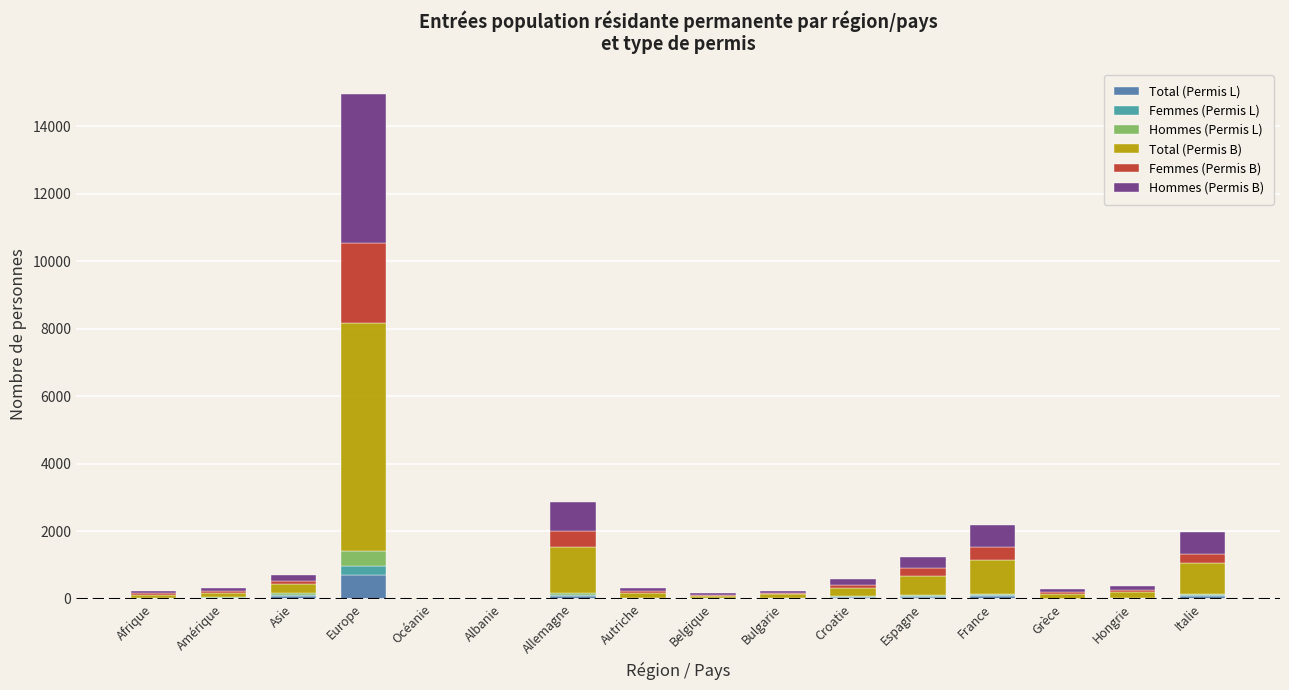

At which label does Total (Permis L) reach its peak?

Europe